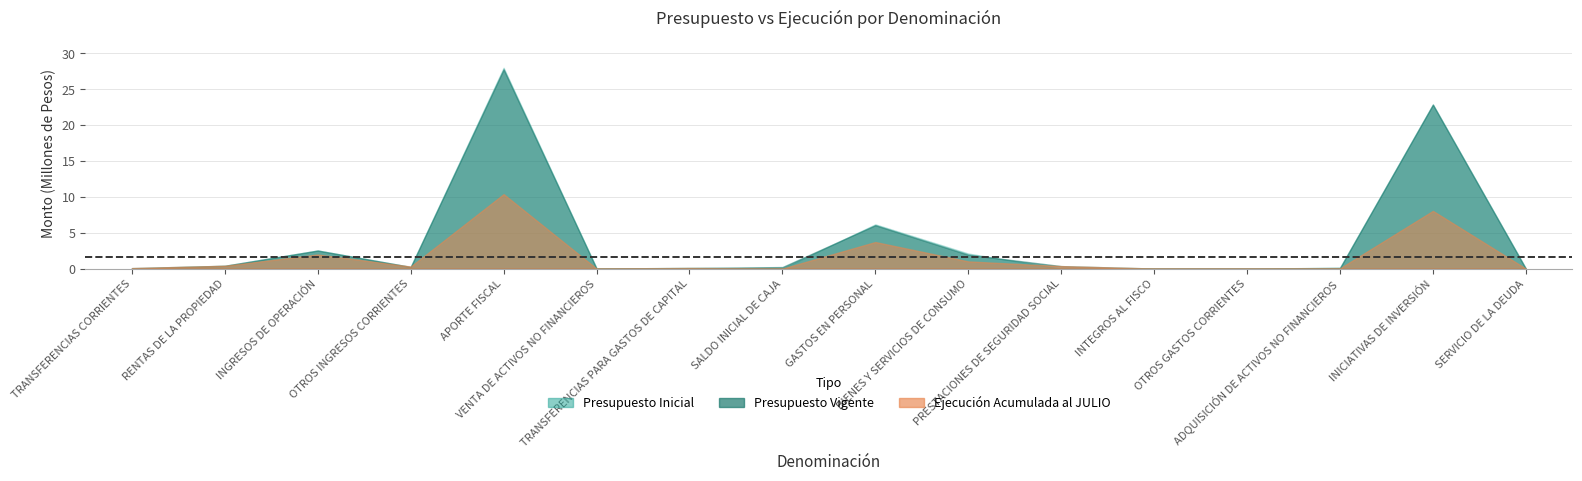

Is it true that Presupuesto Vigente equals 2519658 at INGRESOS DE OPERACIÓN?

True